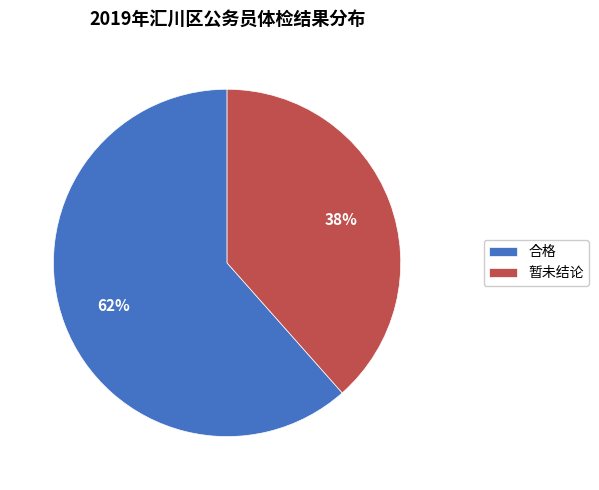

Is there a majority slice in this chart?

Yes